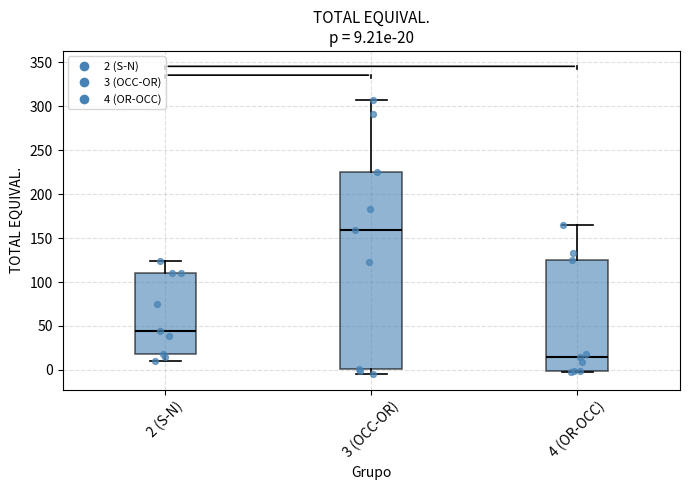

Which box has the highest median line?

3 (OCC-OR)